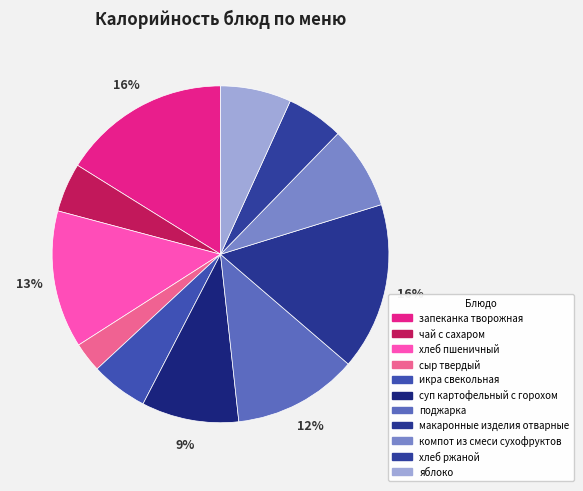

Combined, do чай с сахаром and компот из смеси сухофруктов account for over 50%?

No